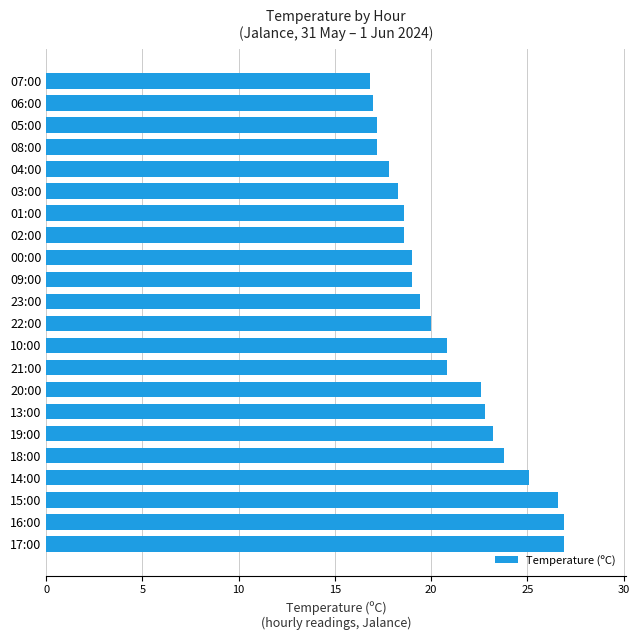

True or false: the data shows 23.2 at 19:00.

True